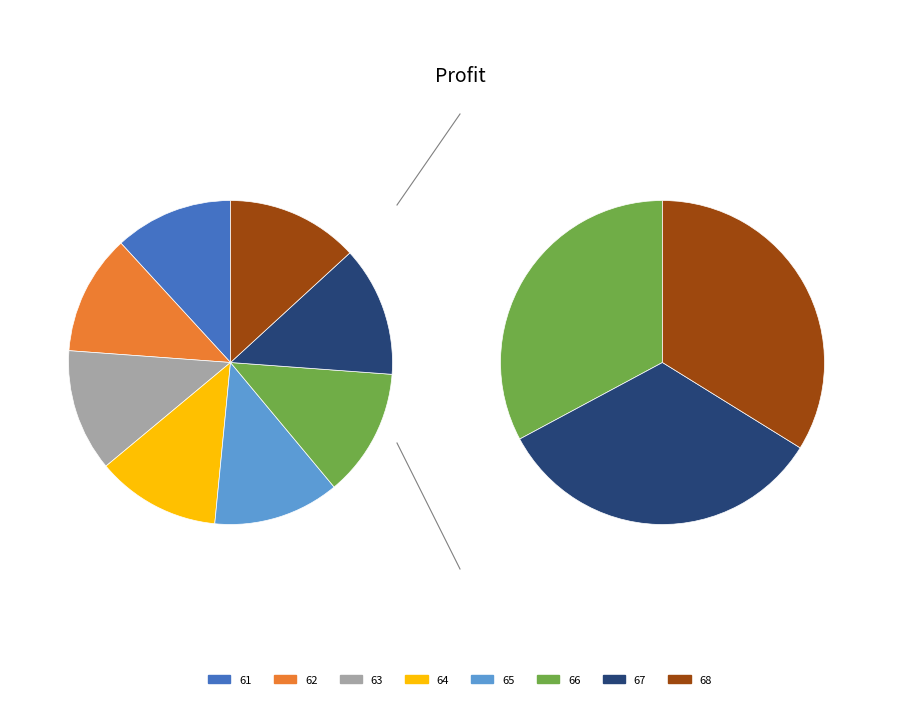

What percentage is NOT represented by 61?

88.2%